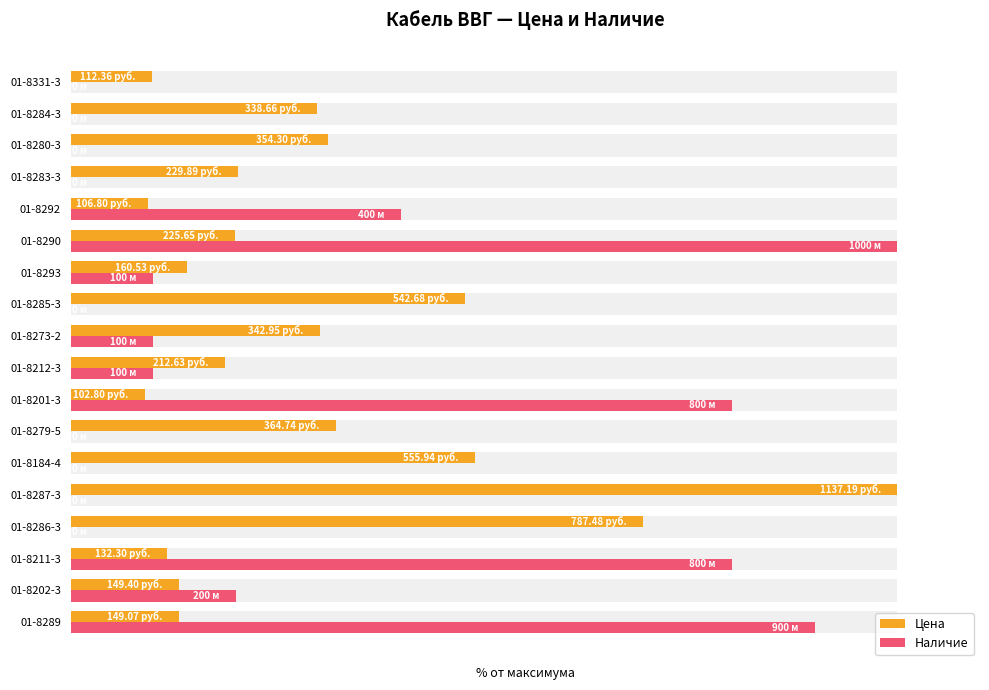

Count the number of data series in this chart.

2